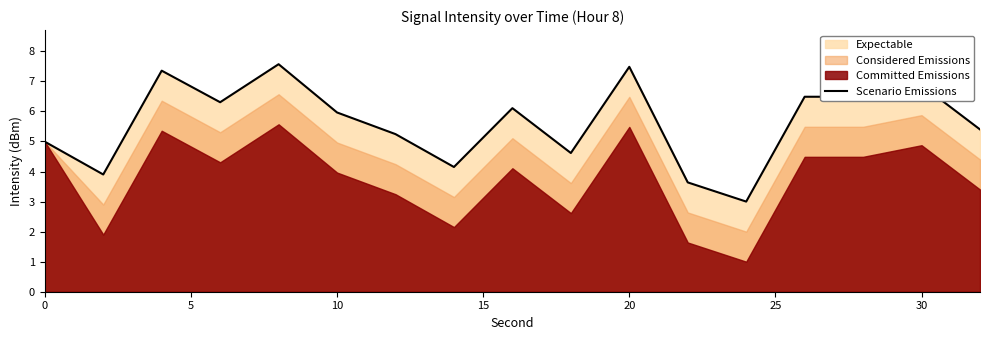

What is the minimum value for Scenario Emissions?

3.0